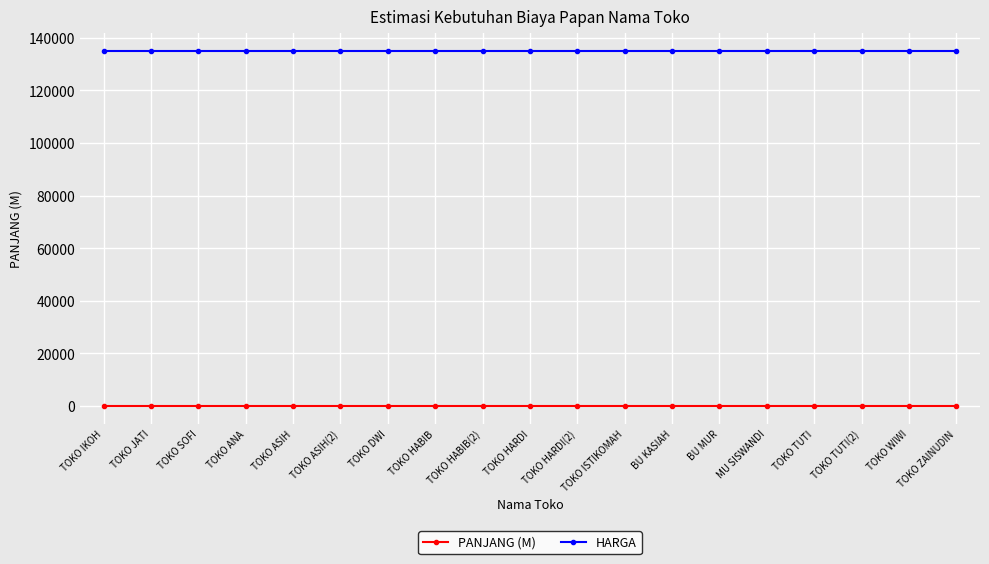

What is the greatest value displayed?

135000.0